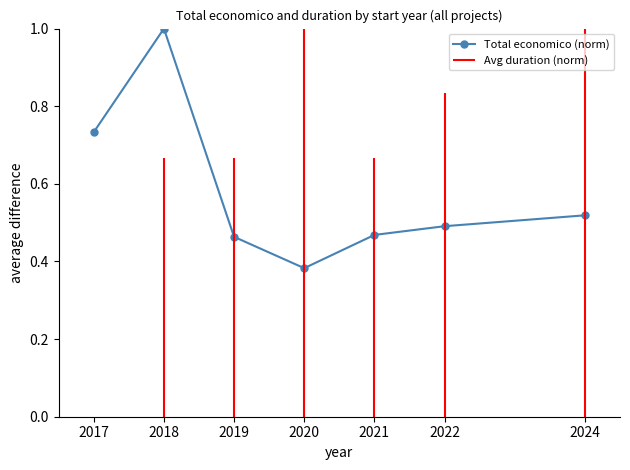

Reading left to right, list all the values displayed in this chart.

2017=0.7	2018=1.0	2019=0.5	2020=0.4	2021=0.5	2022=0.5	2024=0.5